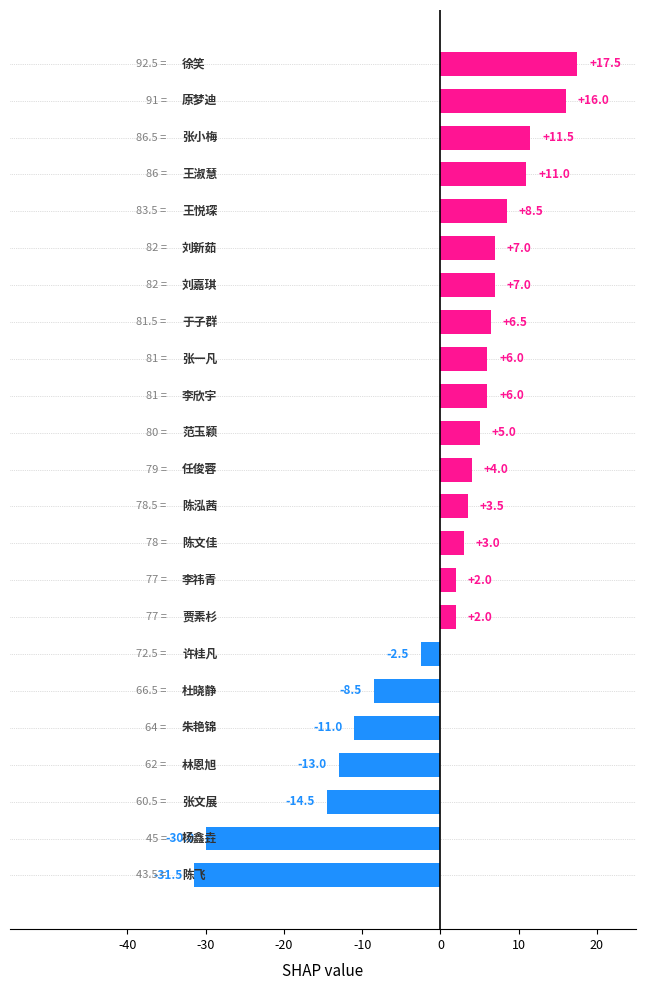

How many series are shown in this chart?

1